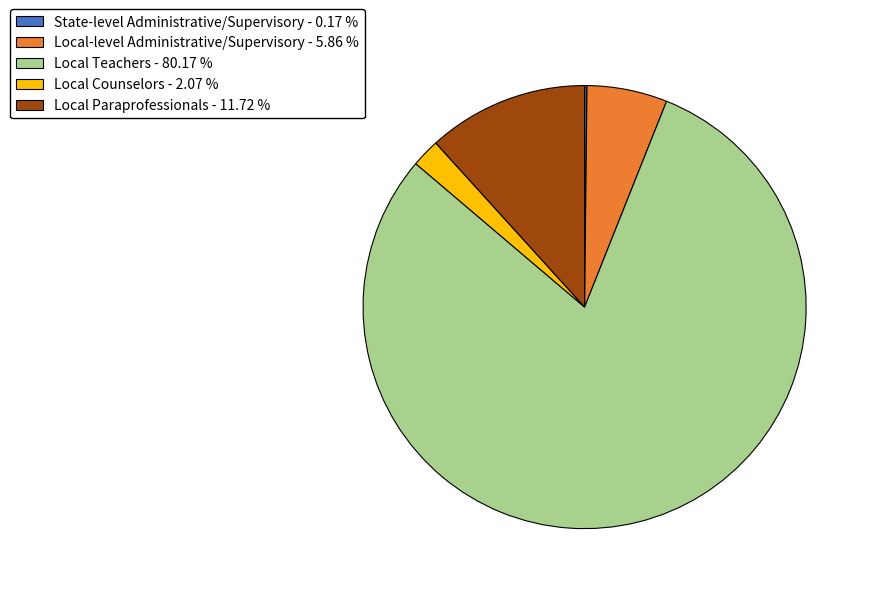

Which category has the biggest portion of the pie?

Local Teachers